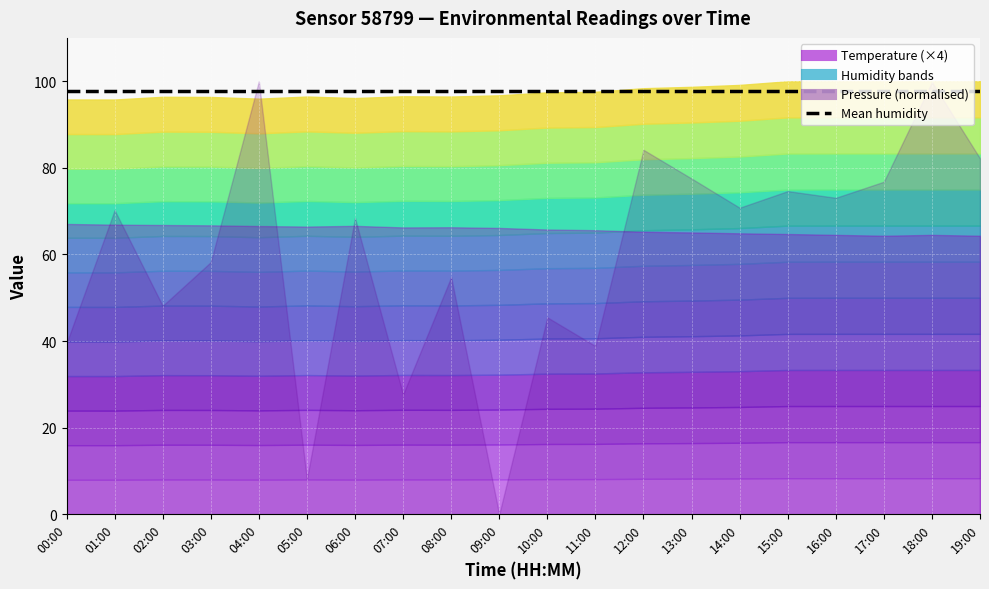

True or false: temperature and humidity cross at least once.

False